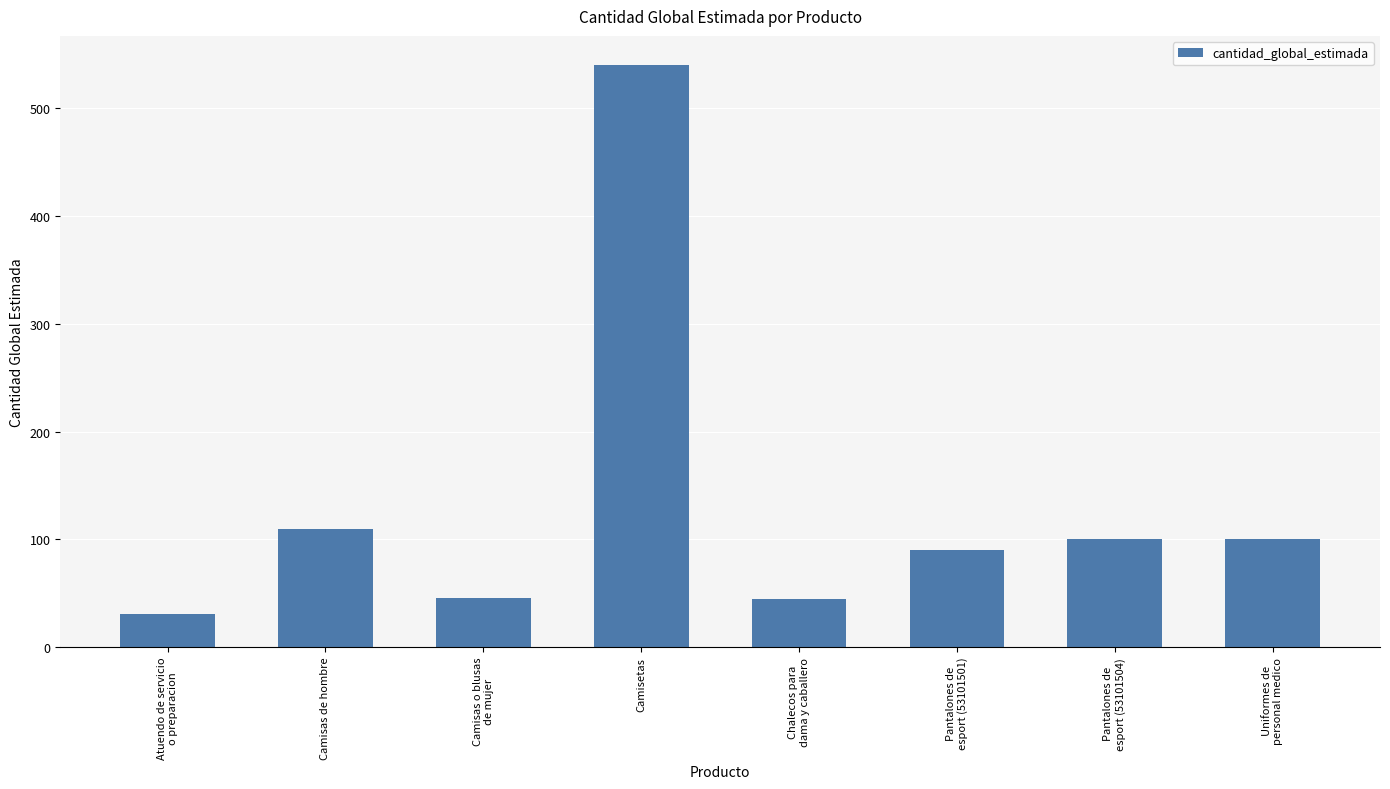

Are the bars grouped side by side (vs. stacked)?

No